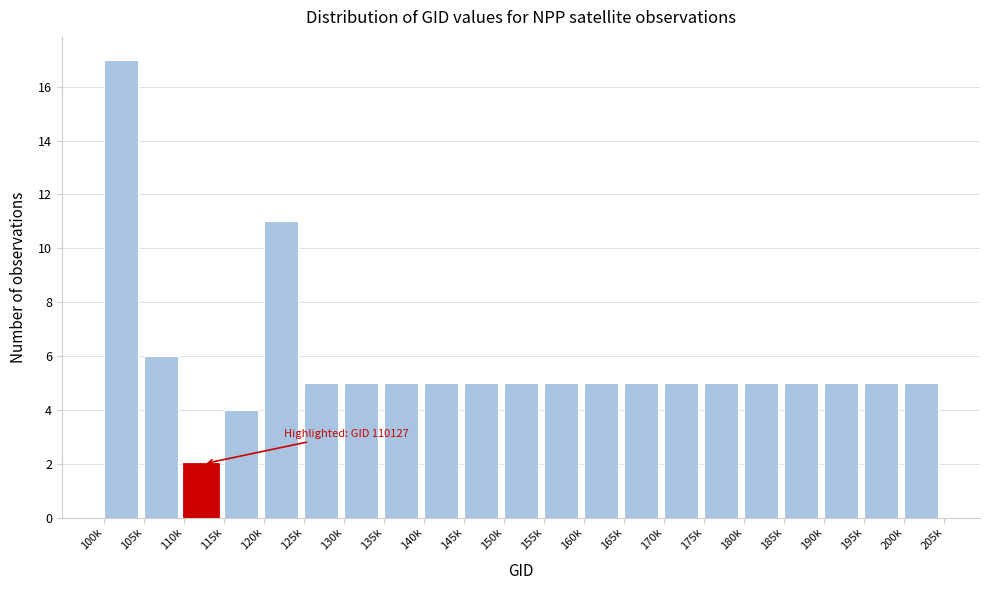

Reading left to right, list all the values displayed in this chart.

100k=17	105k=6	110k=2	115k=4	120k=11	125k=5	130k=5	135k=5	140k=5	145k=5	150k=5	155k=5	160k=5	165k=5	170k=5	175k=5	180k=5	185k=5	190k=5	195k=5	200k=5